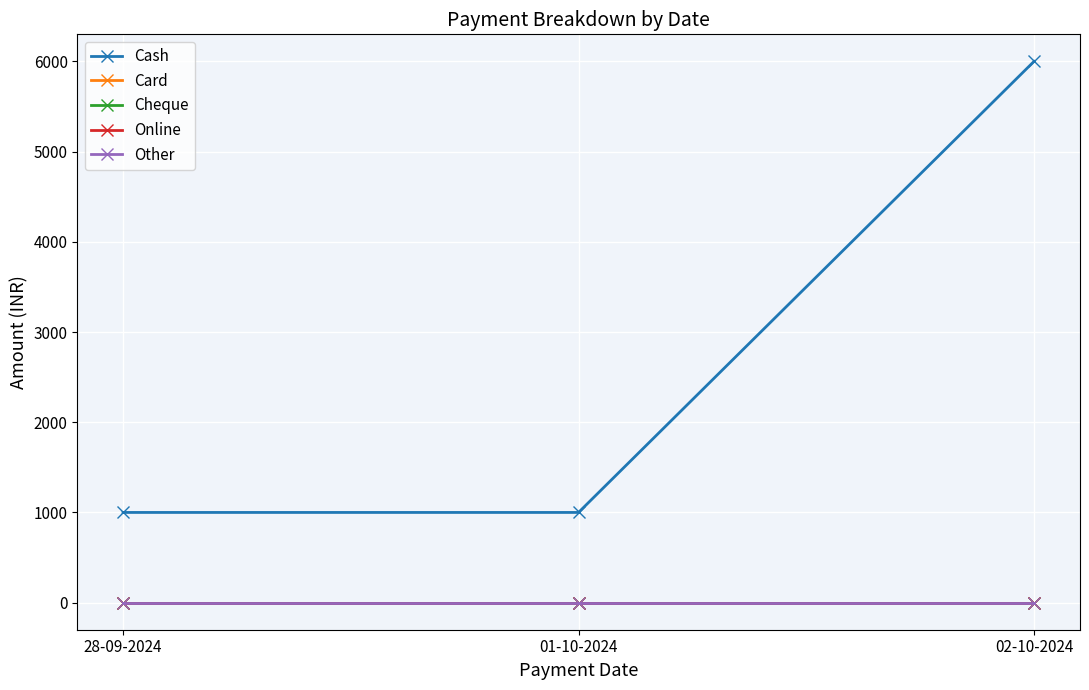

Is this an area chart (filled region under the line)?

No